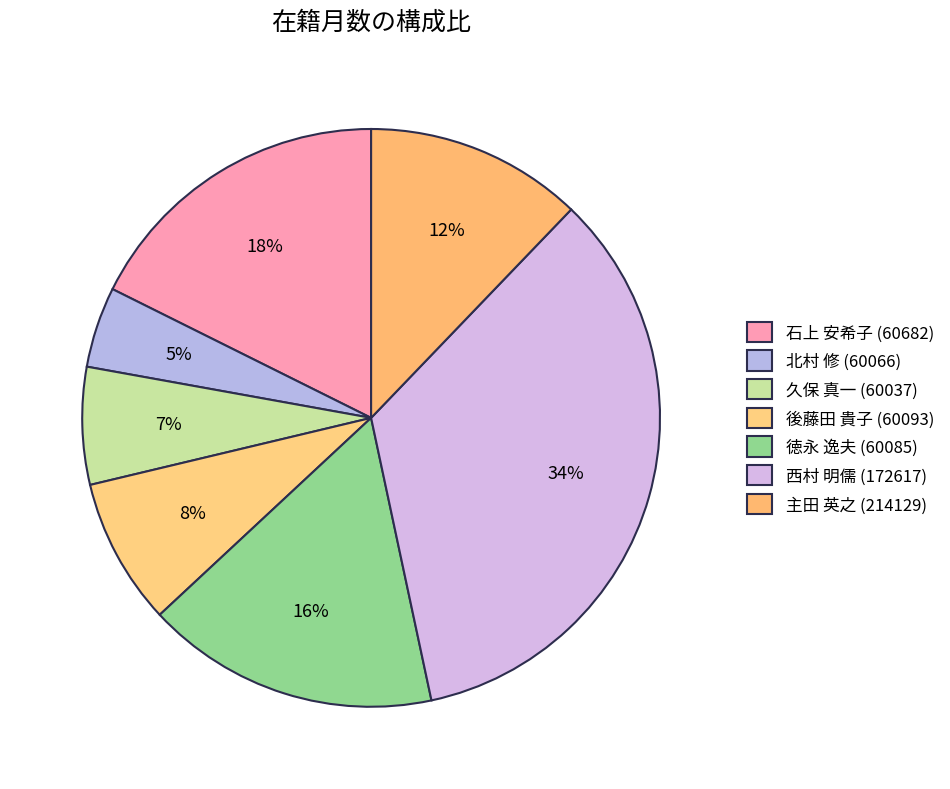

How many slices are in this pie chart?

7